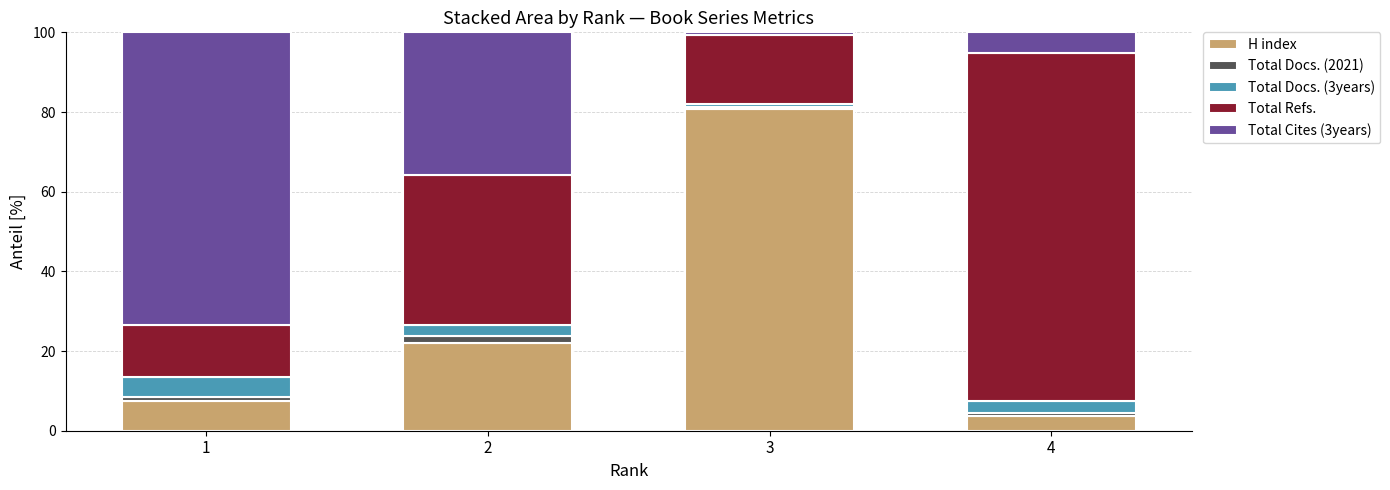

The value of H index at 3 is 48.2. True or false?

False